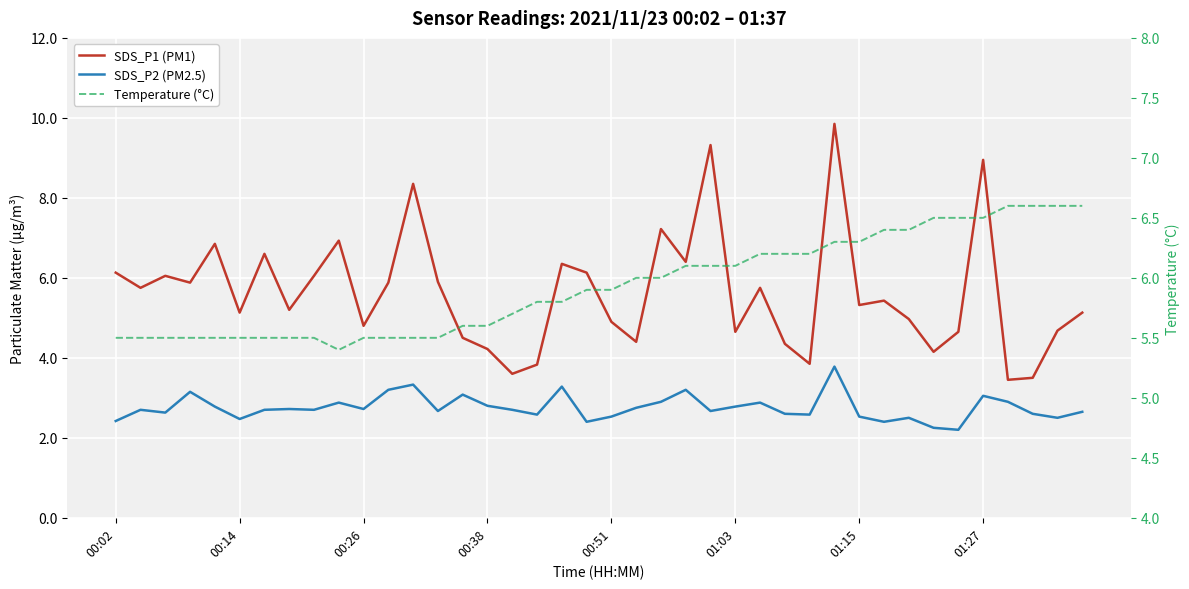

What is the average value of the SDS_P1 (PM1) series?

5.6